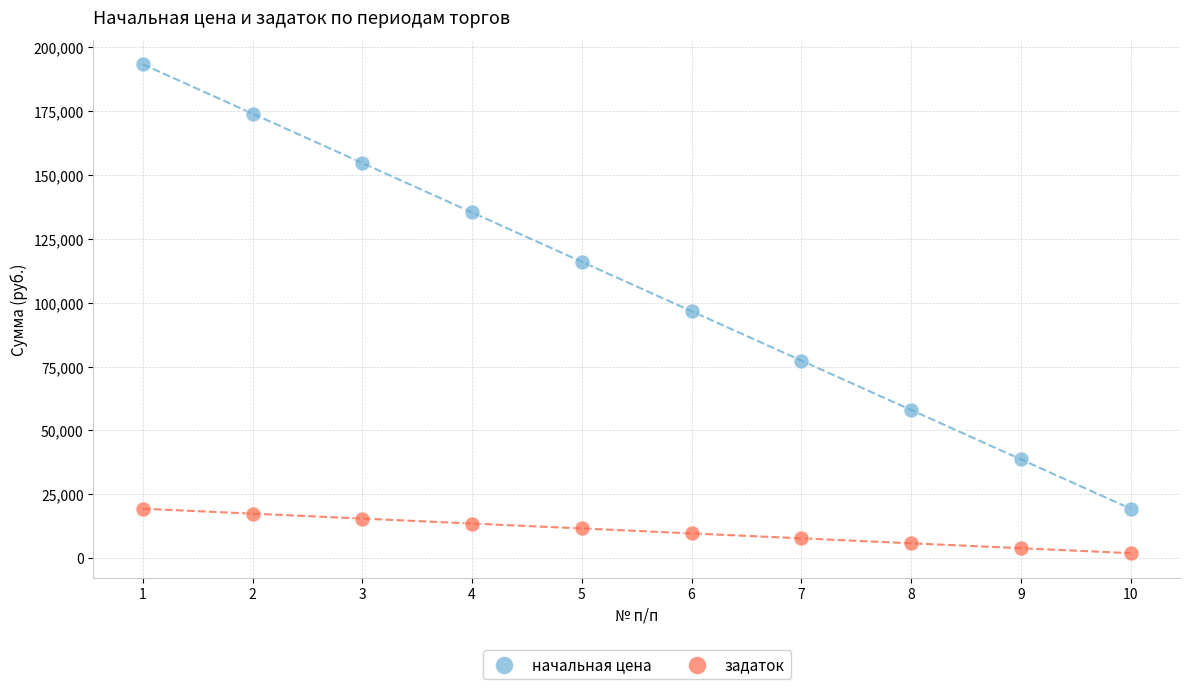

Which series contains the highest Y value?

начальная цена